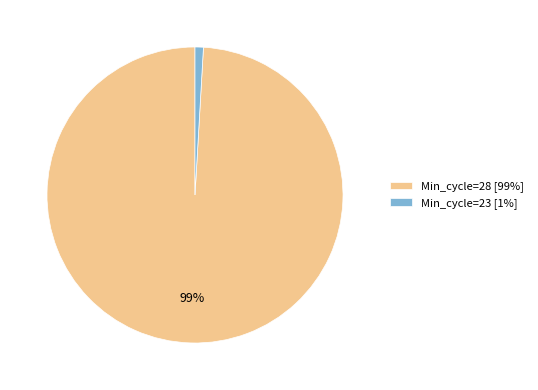

Is there any slice that represents more than half of the pie?

Yes